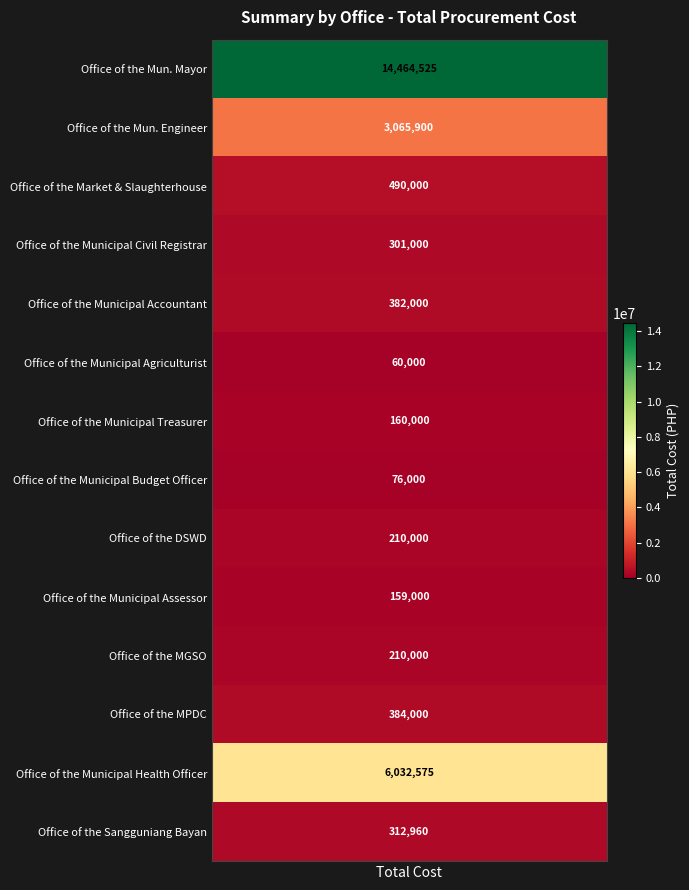

What is the average value?

1879140